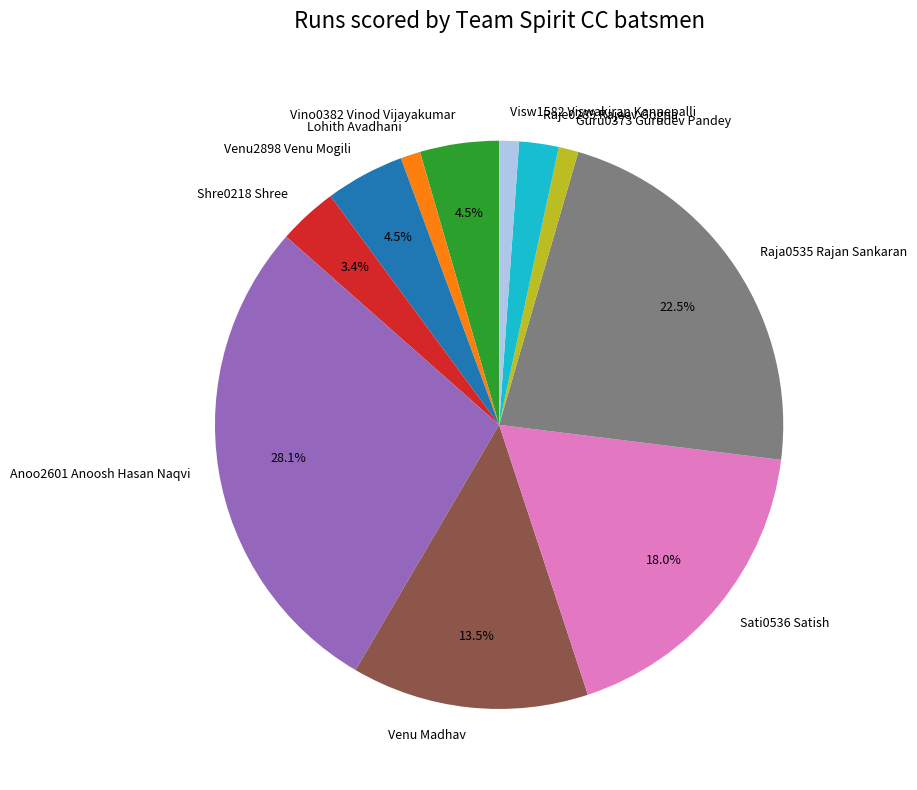

How many slices are in this pie chart?

11